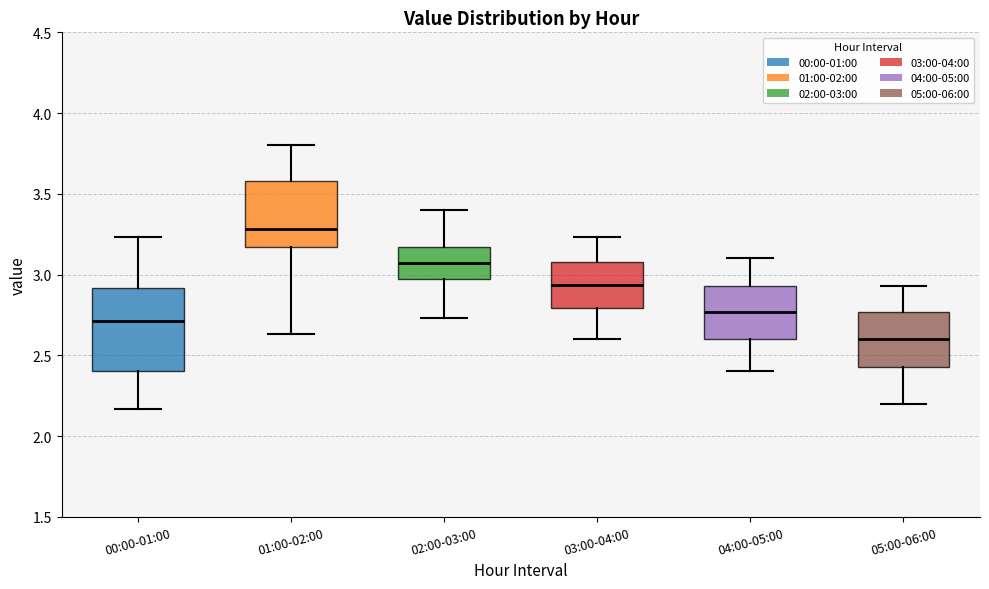

Which box's median line is the lowest?

05:00-06:00